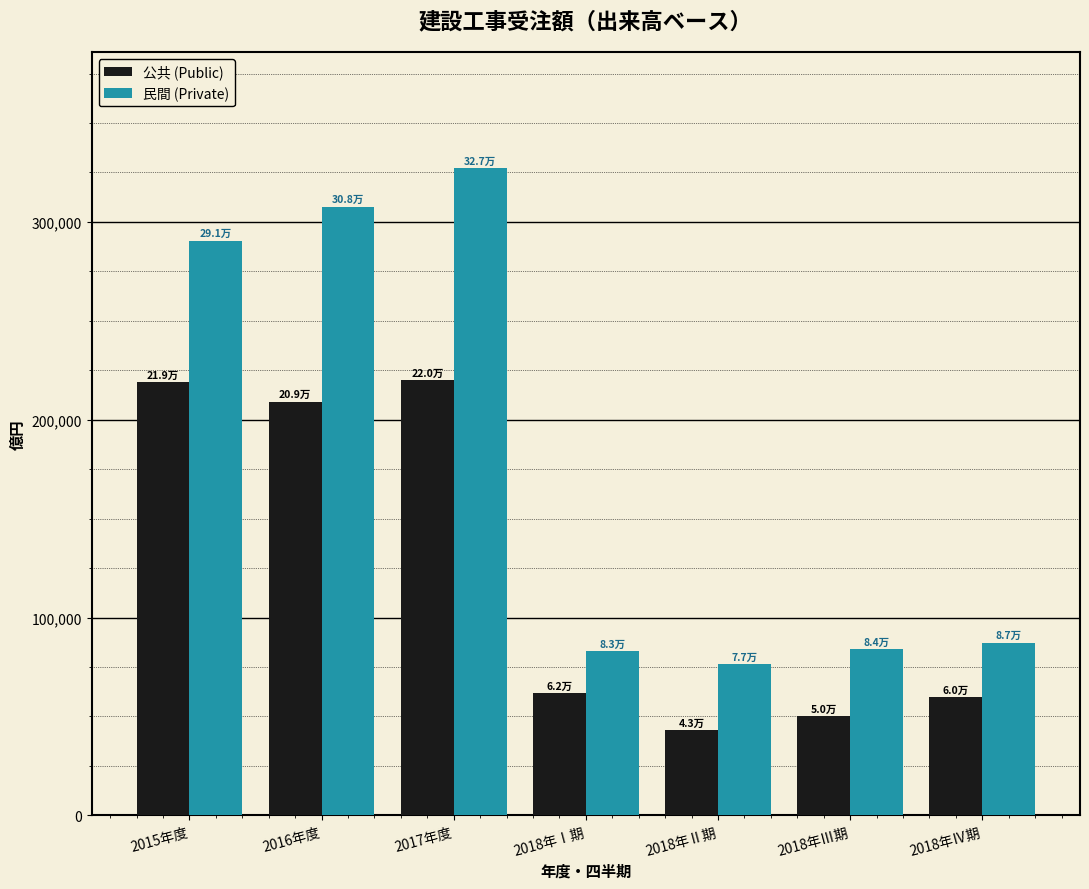

What is the difference between the highest and lowest values at 2016年度?

98466.6